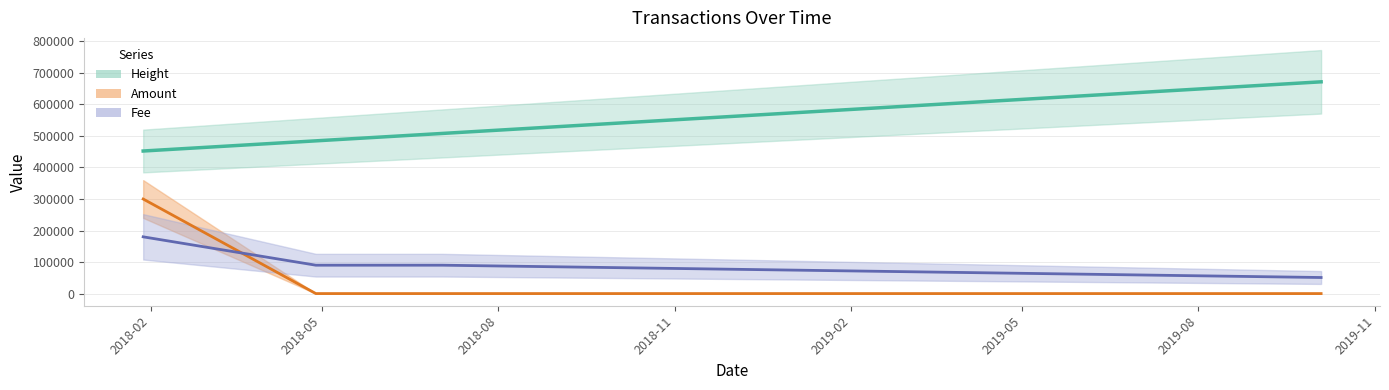

At which category does the chart reach its minimum across all series?

2018-04-28